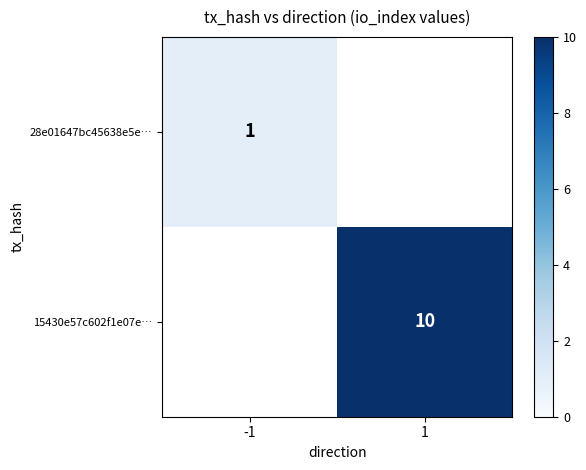

Is it true that 15430e57c602f1e07e… equals 14 at 1?

False